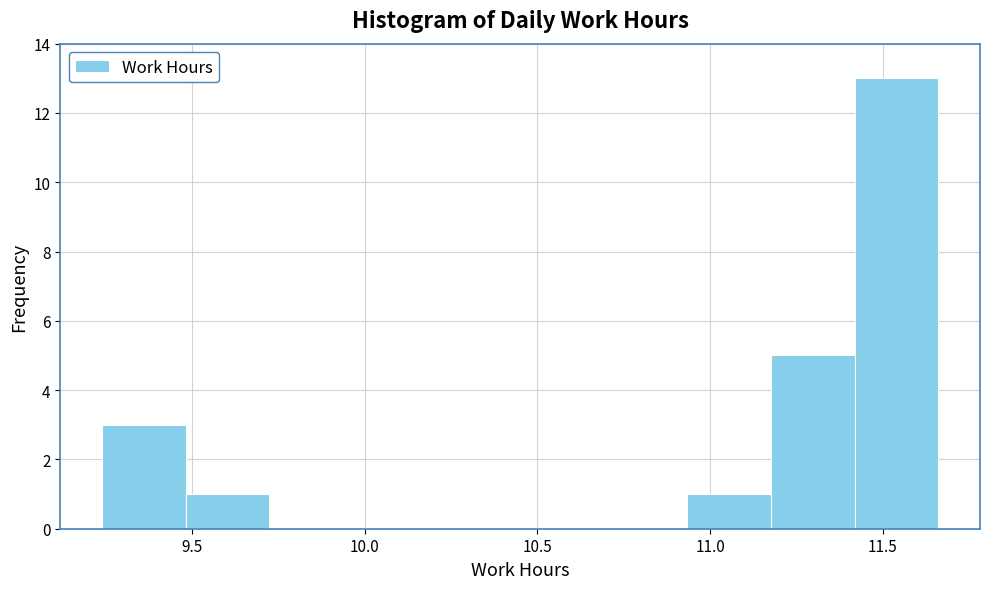

Reading left to right, transcribe this chart: for each bar, give the range it covers on the x-axis and its height. Neither the bar edges nor the heights are printed on the chart, so give them approximately, as read against the axes.

9.25 to 9.50: 3
9.50 to 9.70: 1
9.70 to 9.95: 0
9.95 to 10.20: 0
10.20 to 10.45: 0
10.45 to 10.70: 0
10.70 to 10.95: 0
10.95 to 11.20: 1
11.20 to 11.40: 5
11.40 to 11.65: 13